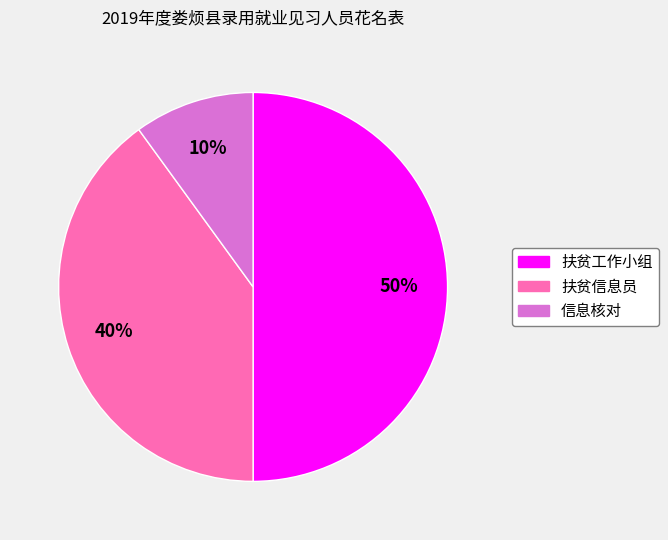

Is it true that 信息核对 is 10% of the pie?

True